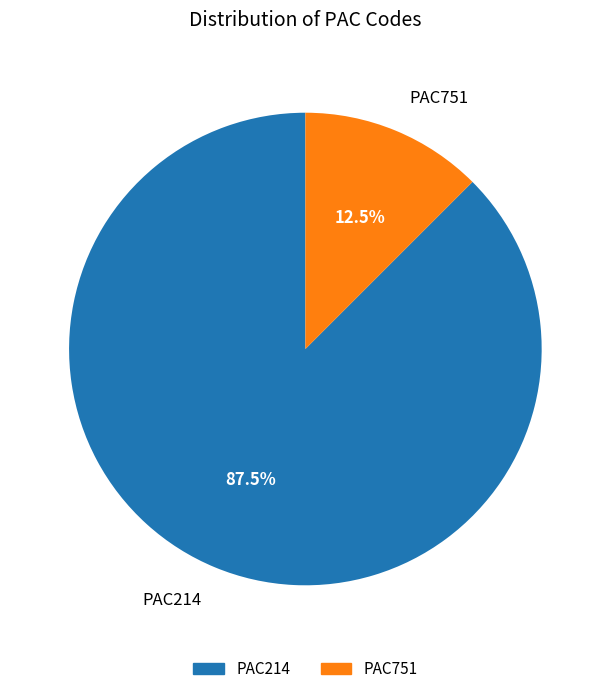

Count the number of slices in the pie.

2